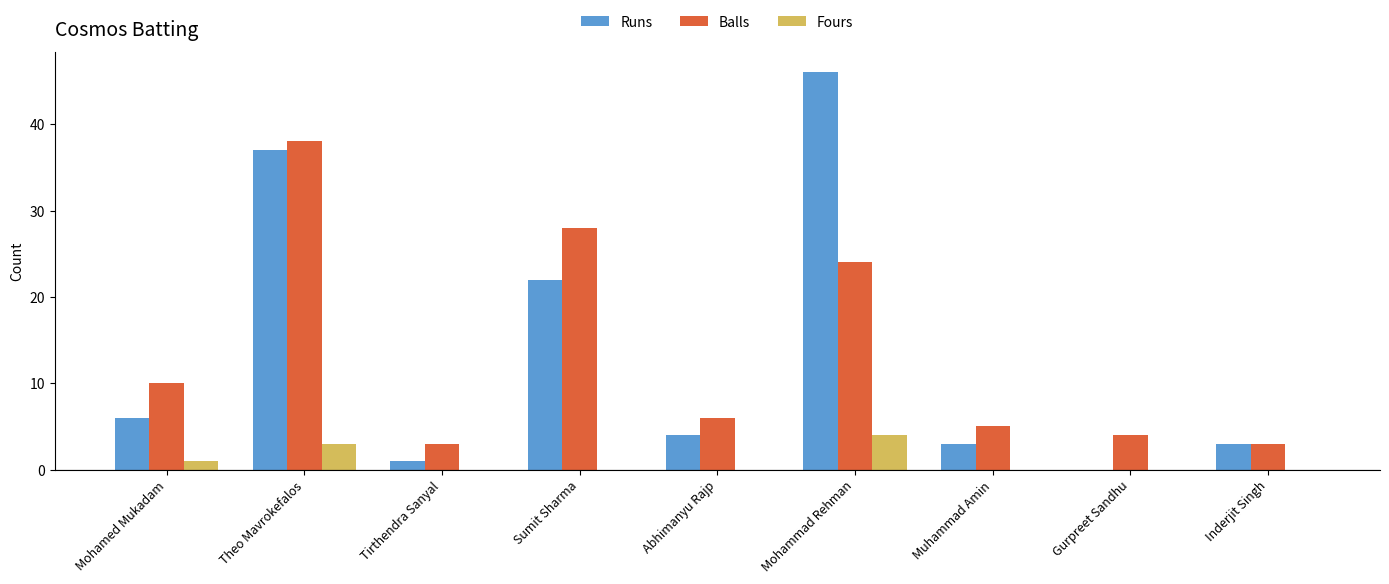

Is the value of Fours at Sumit Sharma greater than the value of Balls at Mohamed Mukadam?

No